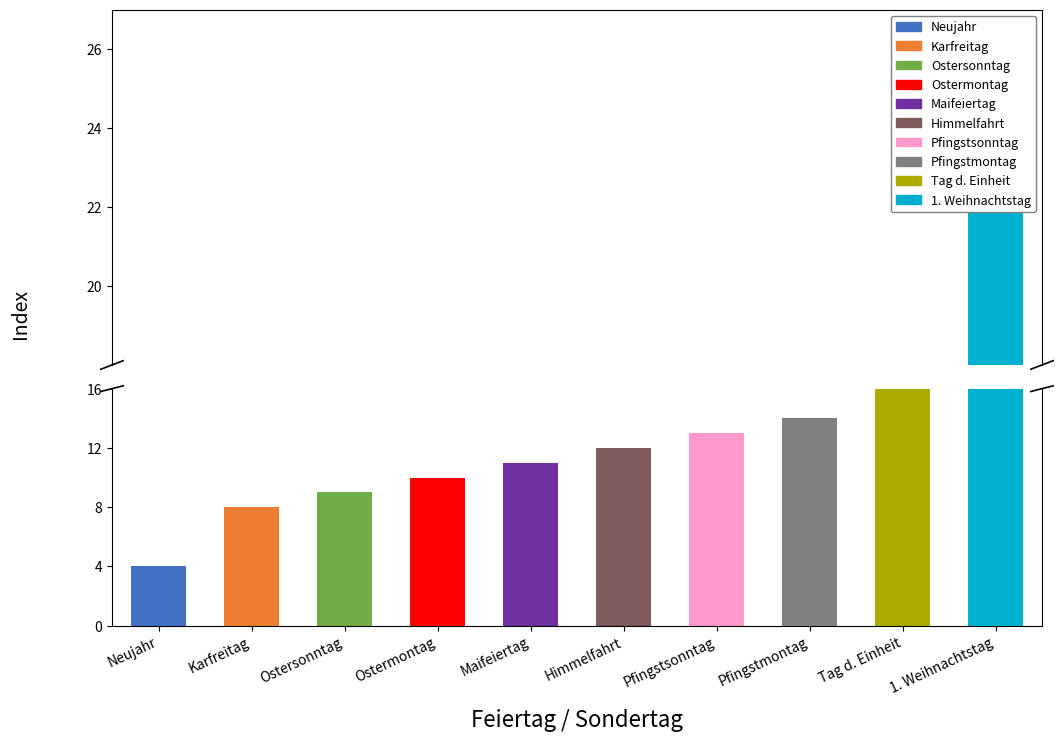

Is it true that col_4 (Flag) equals 1 at Karfreitag (-2 Tage)?

True